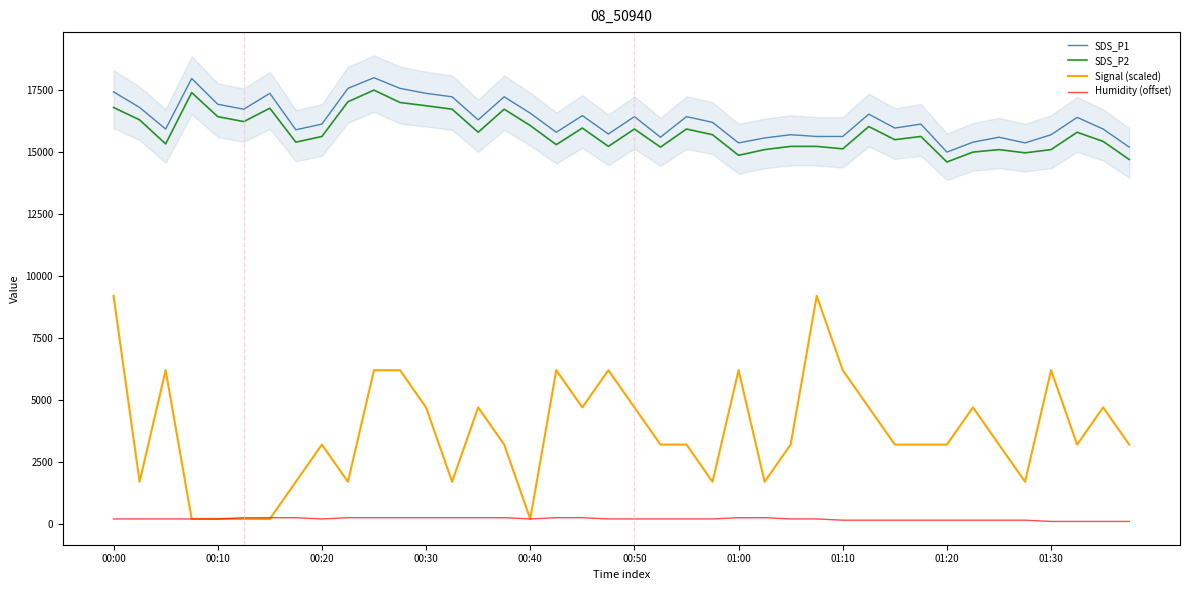

What is the value of the SDS_P2 point at the 17th from the left?

16070.0